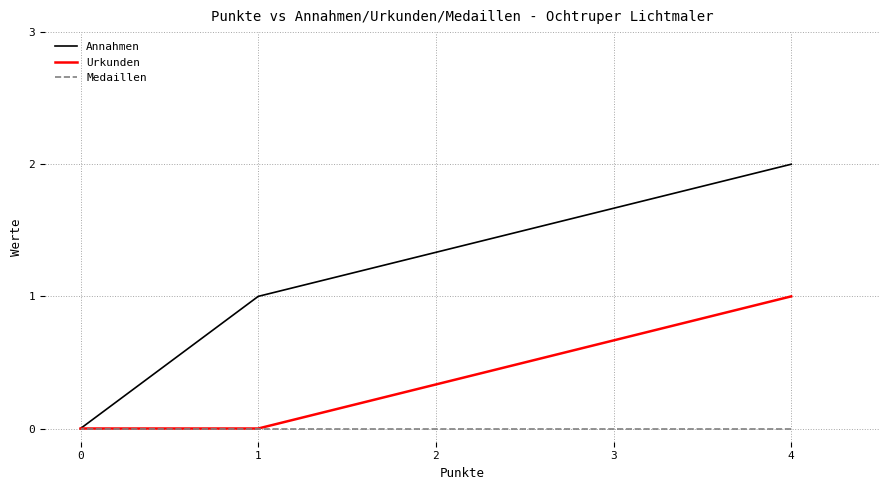

True or false: Urkunden and Annahmen intersect in this chart.

False